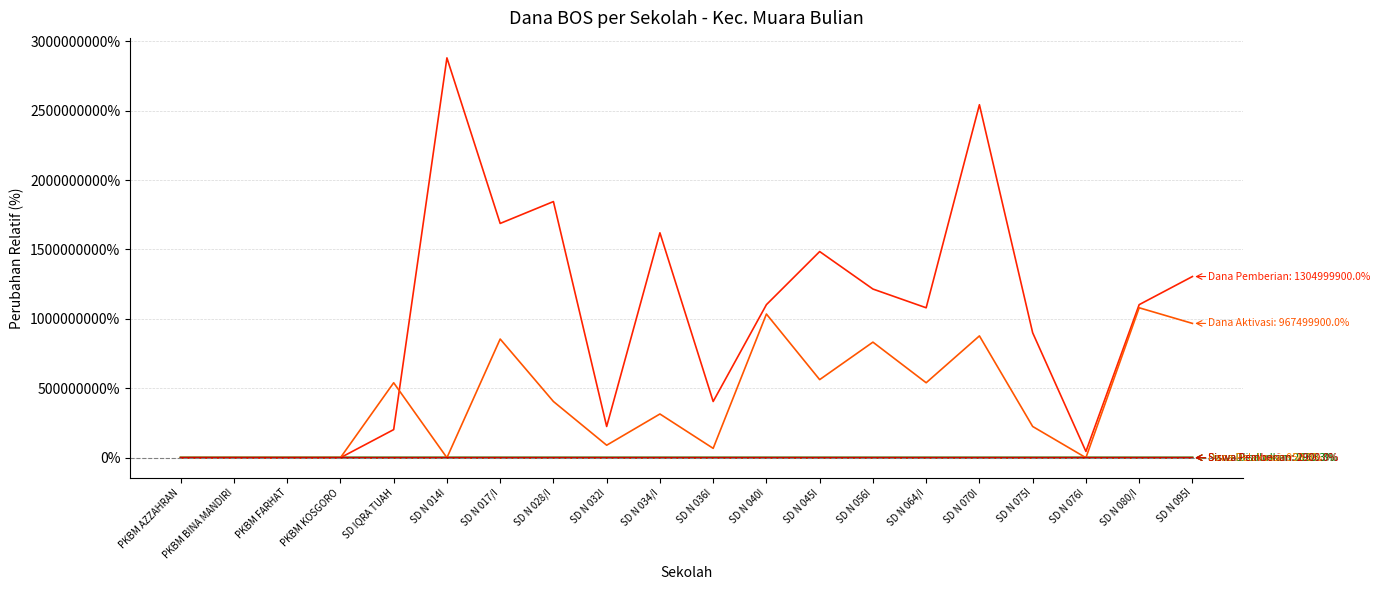

What is the maximum value shown in the chart?

2879999900.0